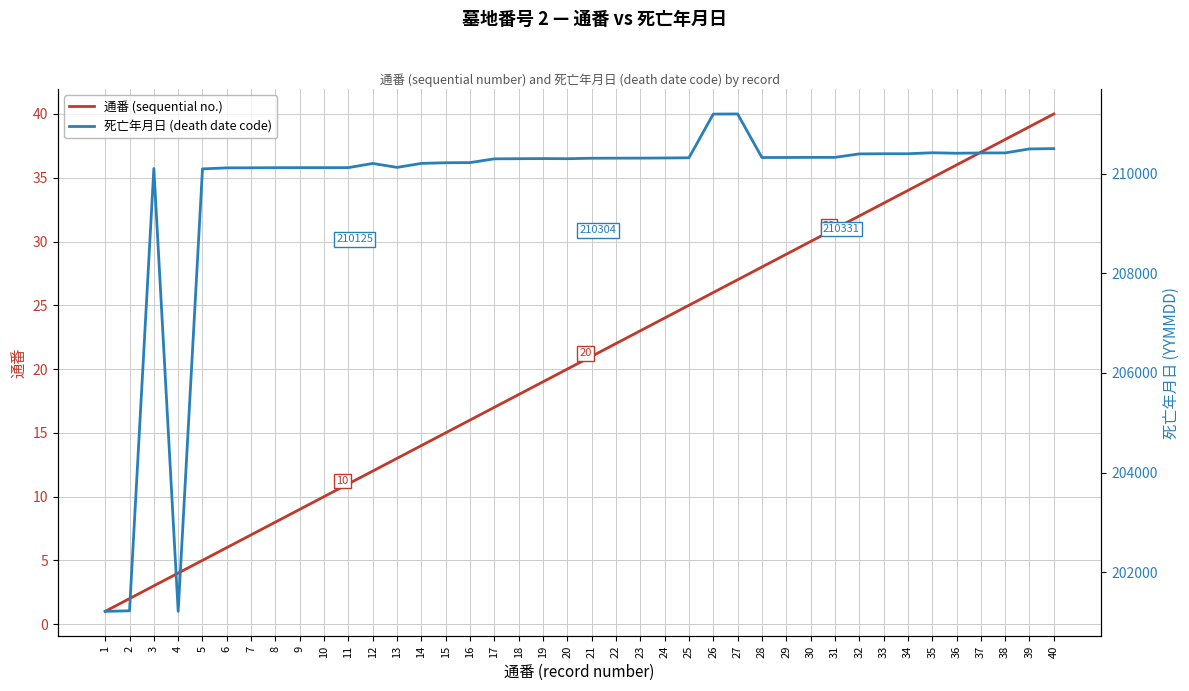

What is the spread (max minus min) of values at 26?

211175